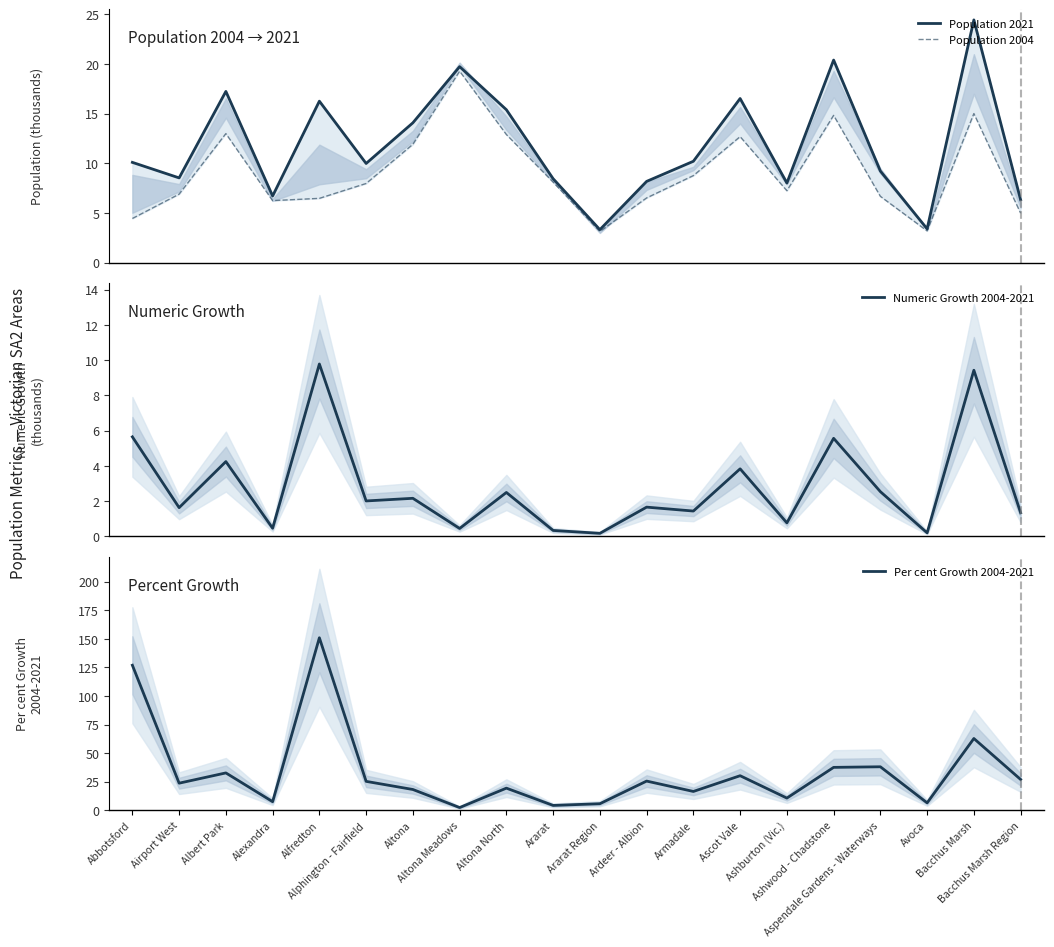

How many lines are shown in the chart?

4